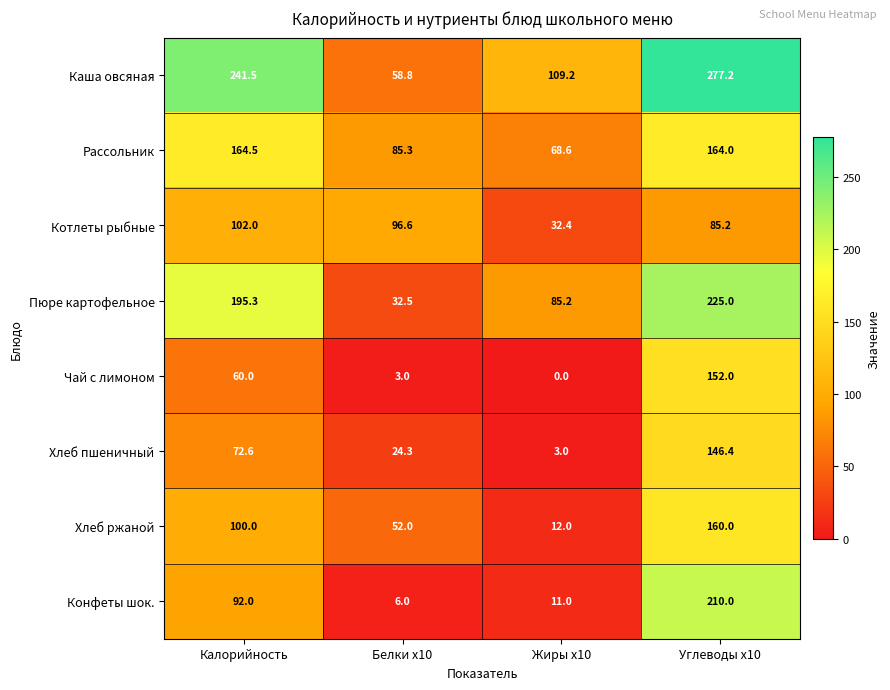

At Калорийность, list the series in order from smallest to largest.

Чай с лимоном, Хлеб пшеничный, Конфеты шок., Хлеб ржаной, Котлеты рыбные, Рассольник, Пюре картофельное, Каша овсяная